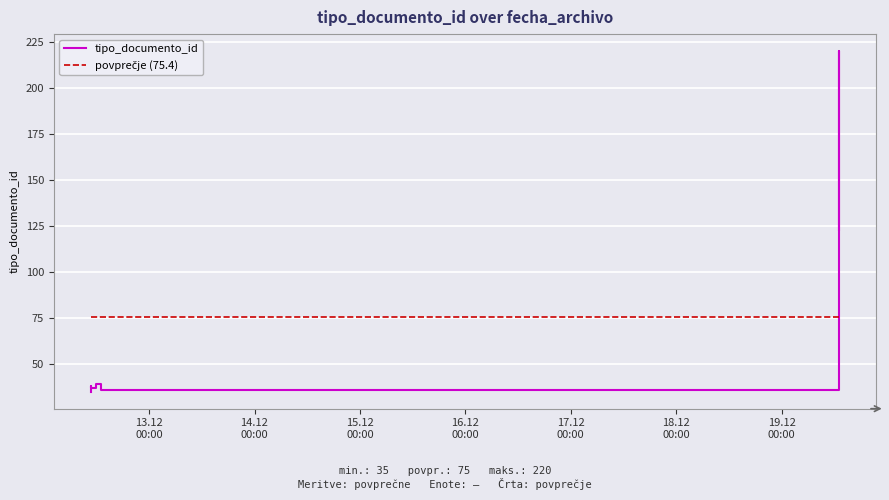

Between 15.12
00:00 and 14.12
00:00, which is larger?

14.12
00:00